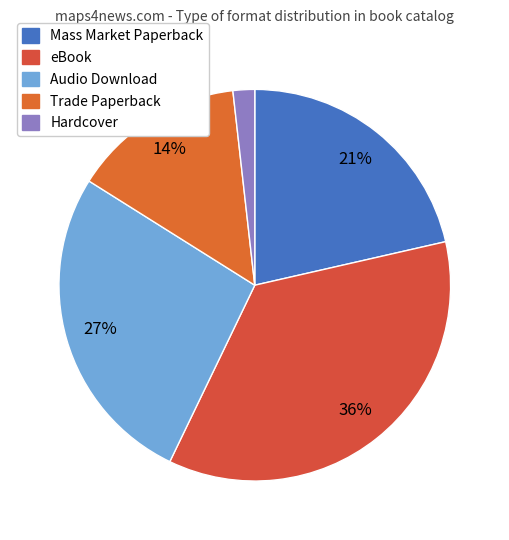

How many slices are in this pie chart?

5